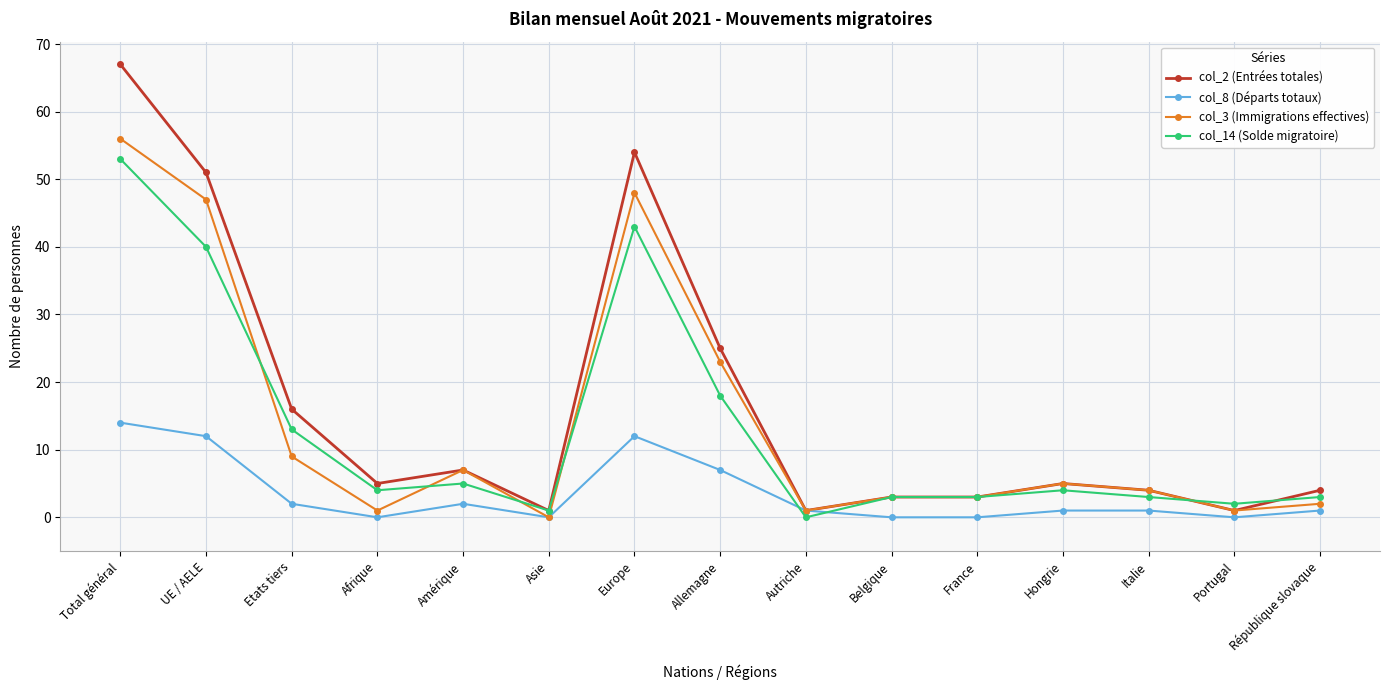

At which category does col_3 (Immigrations effectives) reach its first local peak?

Amérique